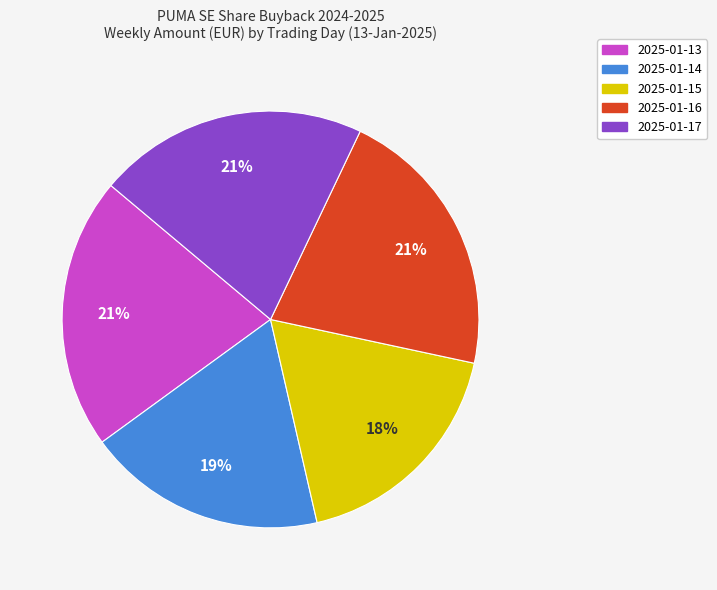

Is it true that 2025-01-15 is 24% of the pie?

False